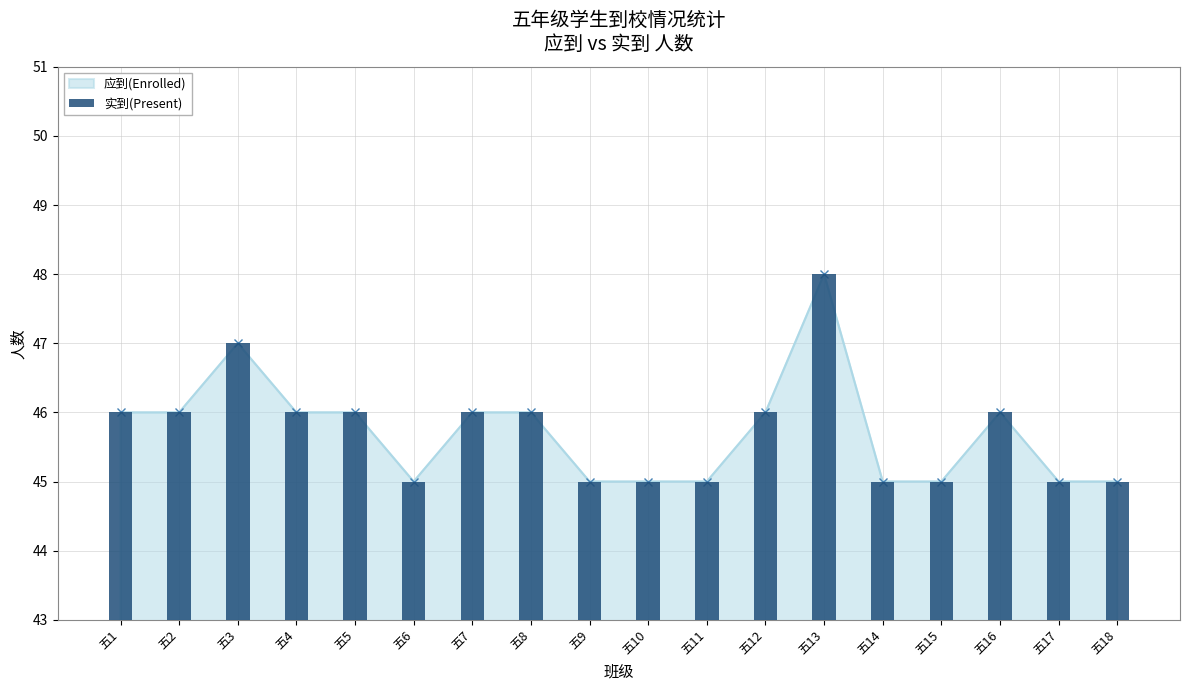

What value does the data have at 五8?

46